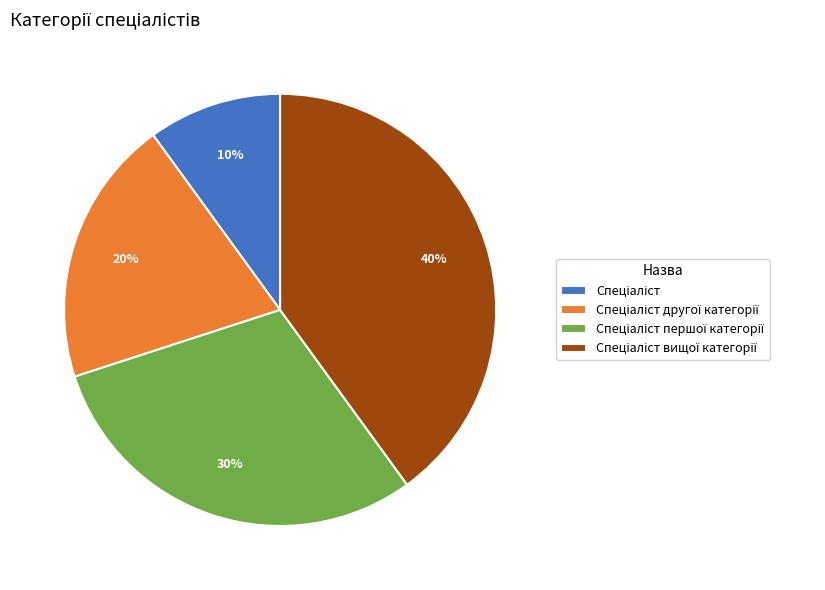

To the nearest percent, what is the difference between the largest and smallest slice percentages?

30%